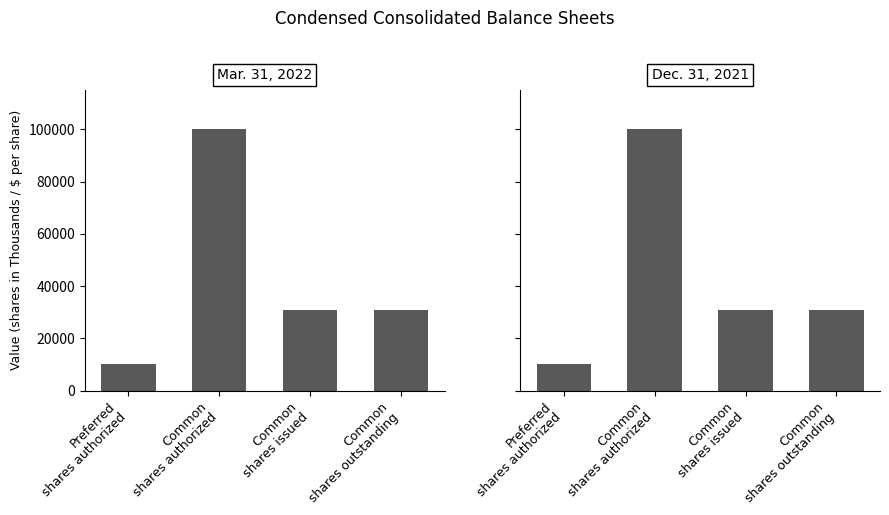

Which category has the lowest value in the Mar. 31, 2022 series?

Preferred
shares authorized